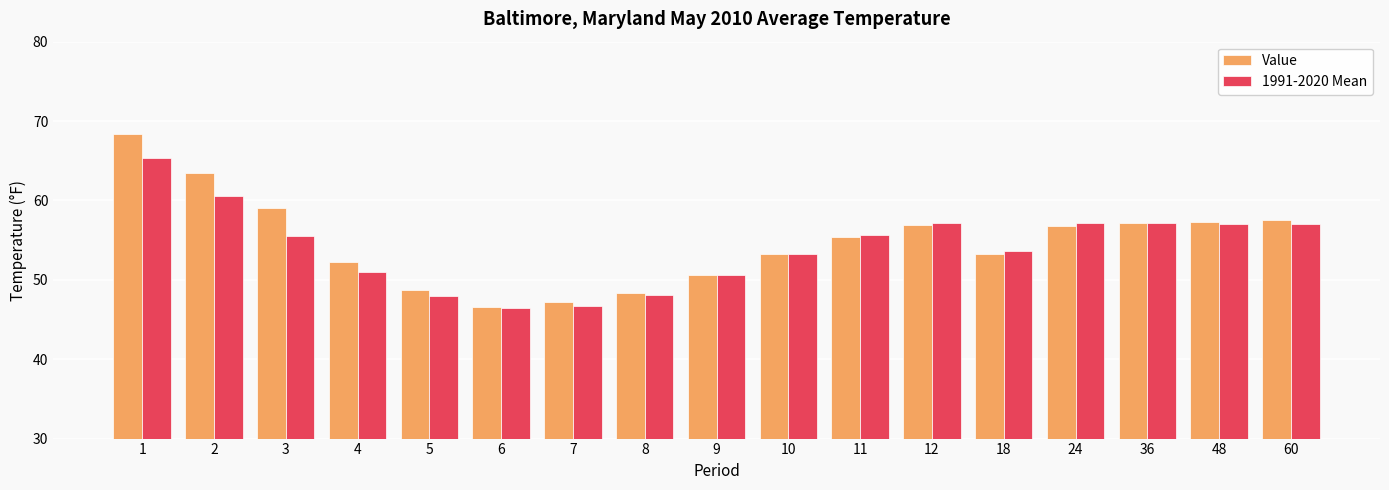

At how many categories does at least one series exceed 56?

8